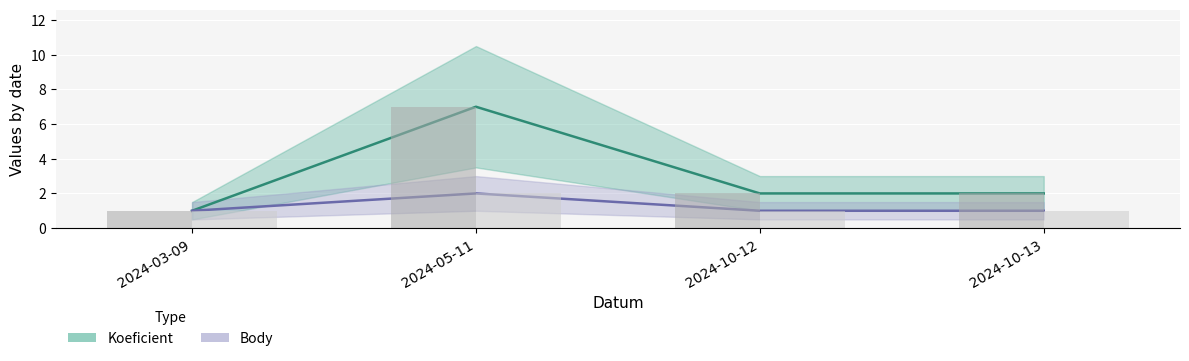

Between 2024-03-09 and 2024-10-13, which series saw the biggest shift?

Koeficient